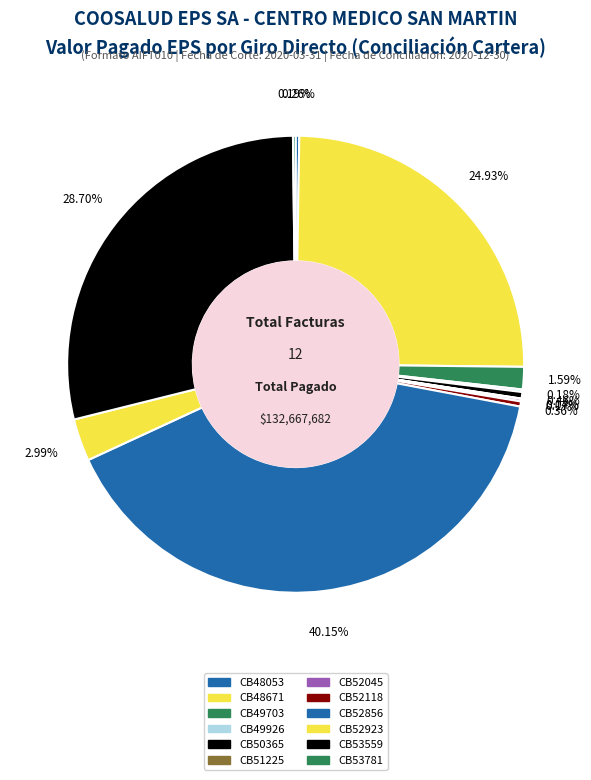

How much of the chart is everything except CB52045?

99.8%